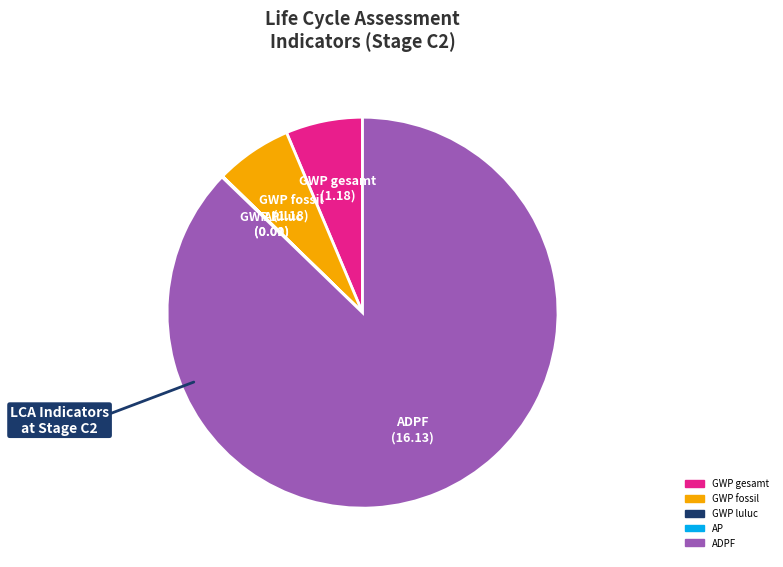

Is there any slice that represents more than half of the pie?

Yes